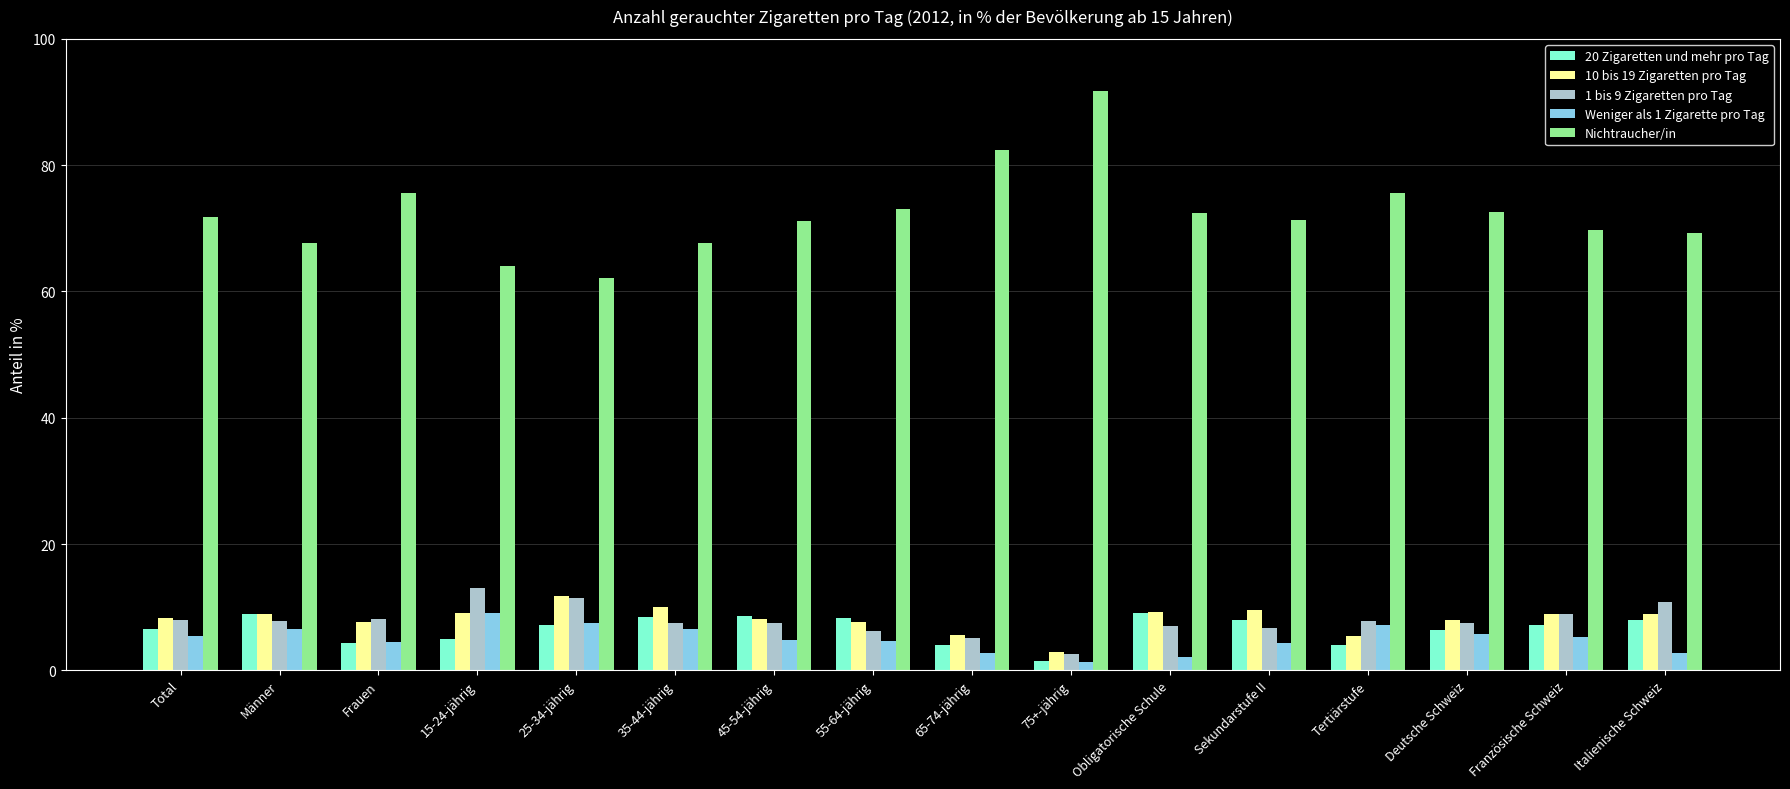

True or false: 1 bis 9 Zigaretten pro Tag has a value of 12.7 at Total.

False